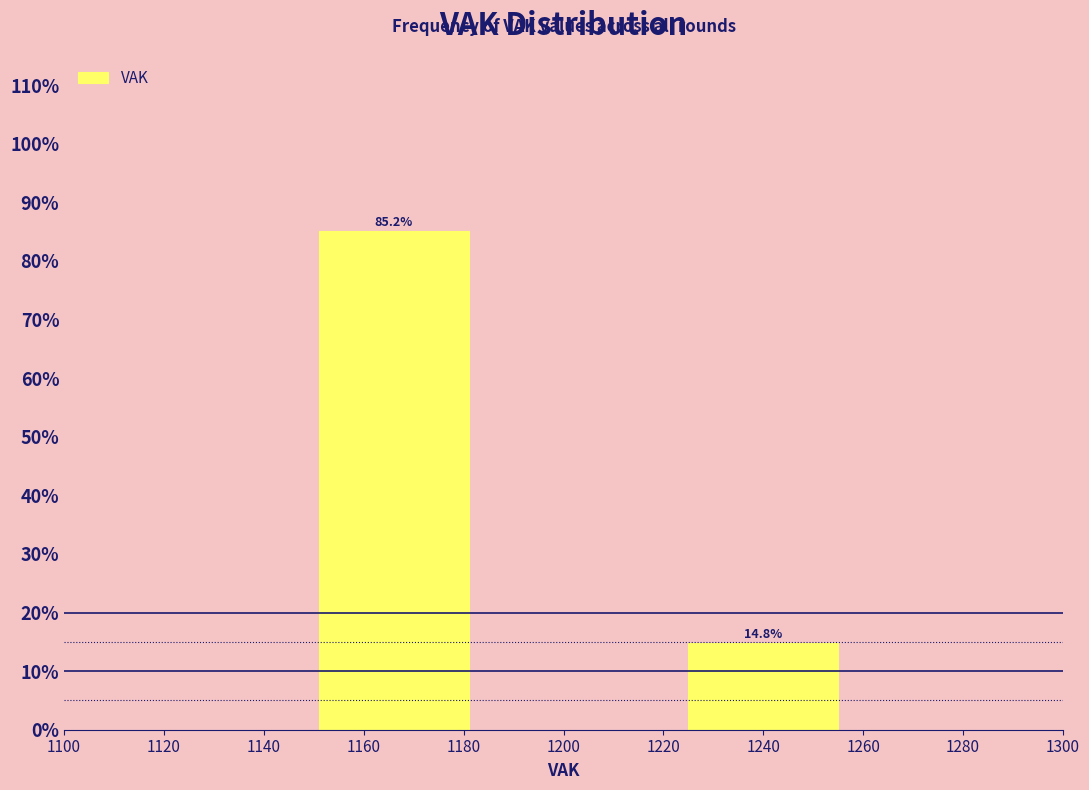

Reading right to left, transcribe all the data shown in this chart.

1240=14.8	1160=85.2